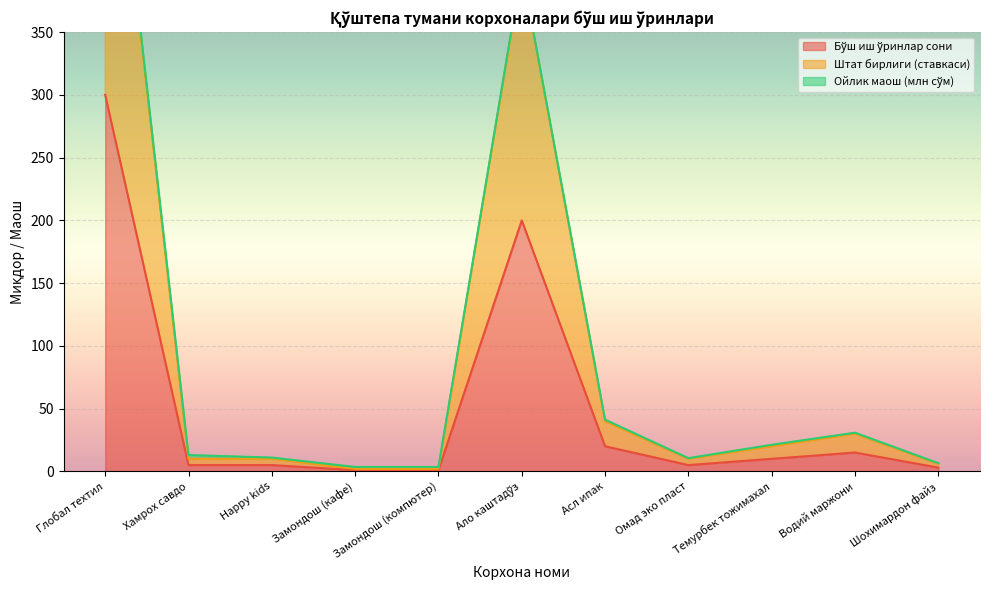

Which category has the highest value across all series?

Глобал техтил